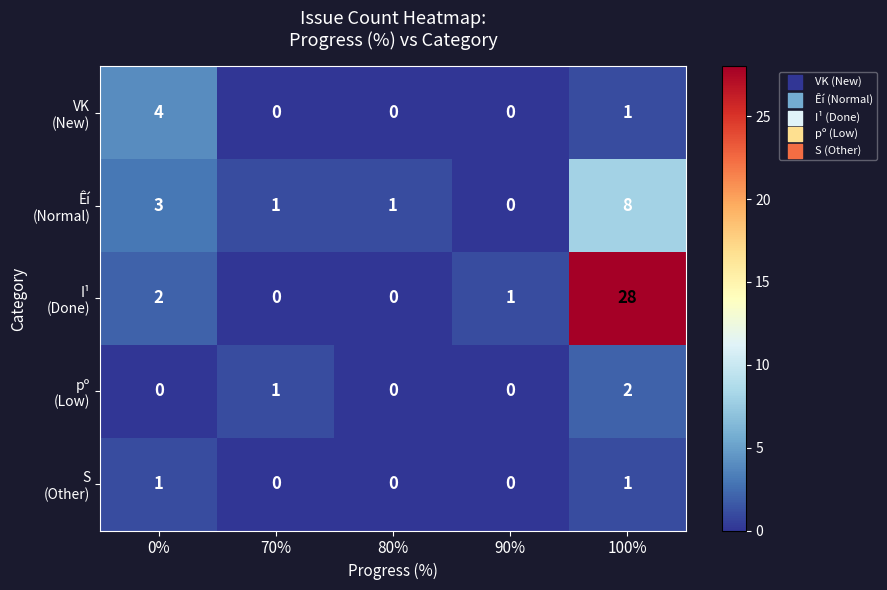

At which category is the sum across all series the highest?

100%